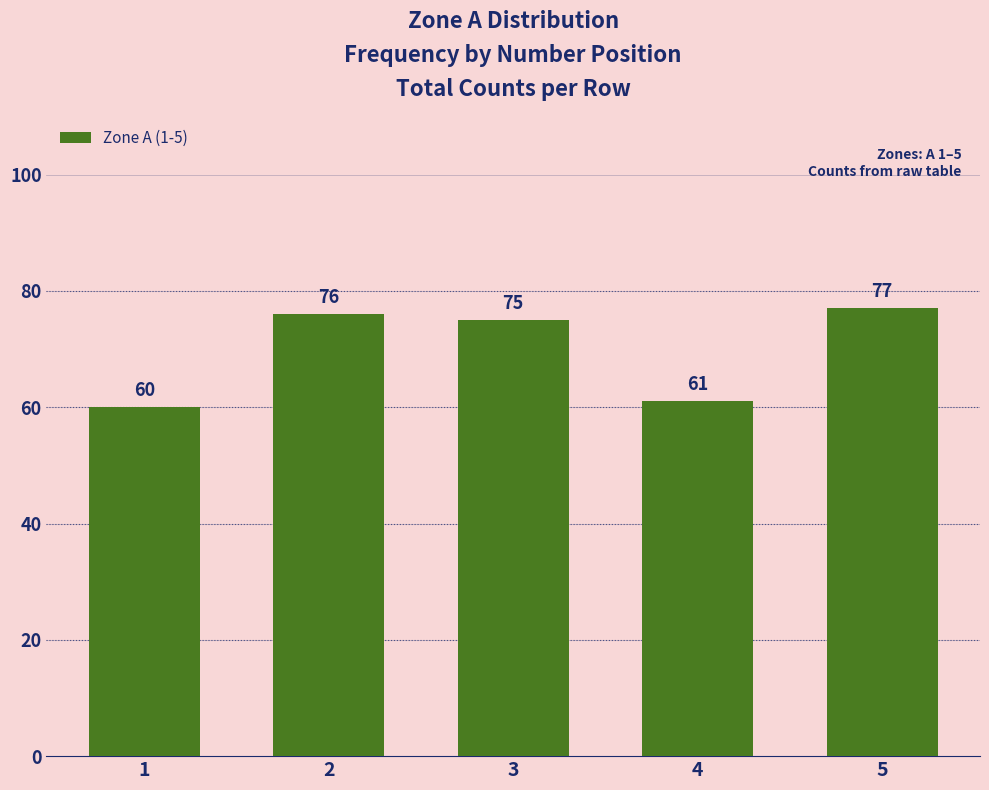

Reading left to right, what are all the values shown in this chart?

1=60	2=76	3=75	4=61	5=77